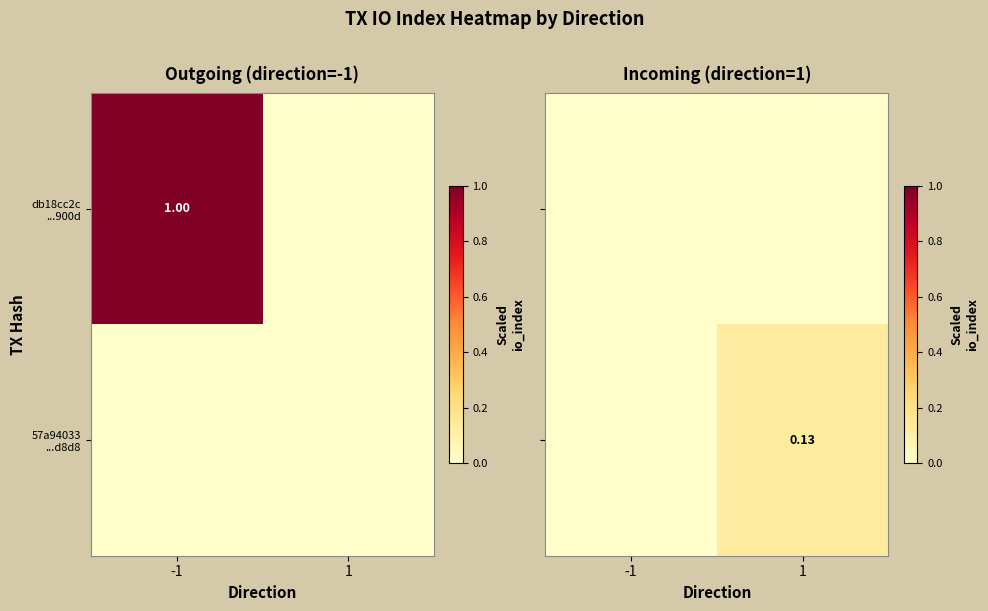

Is it true that 57a94033 ...d8d8 equals 0.0 at -1?

True